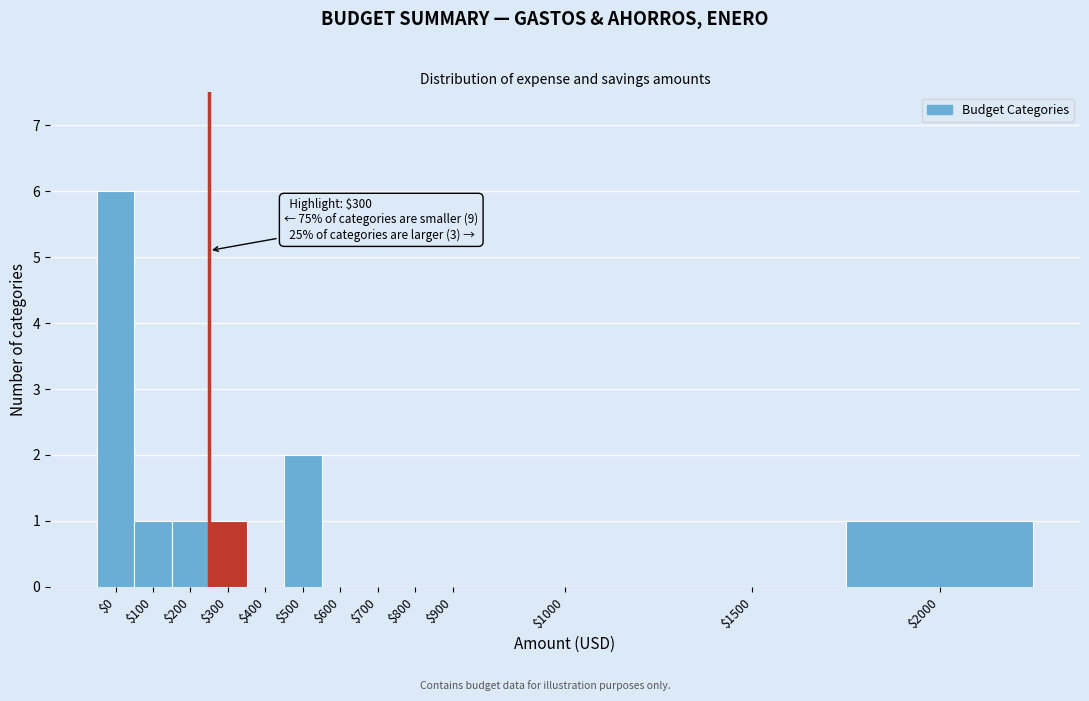

Where is the data nearest to the value 3?

$500